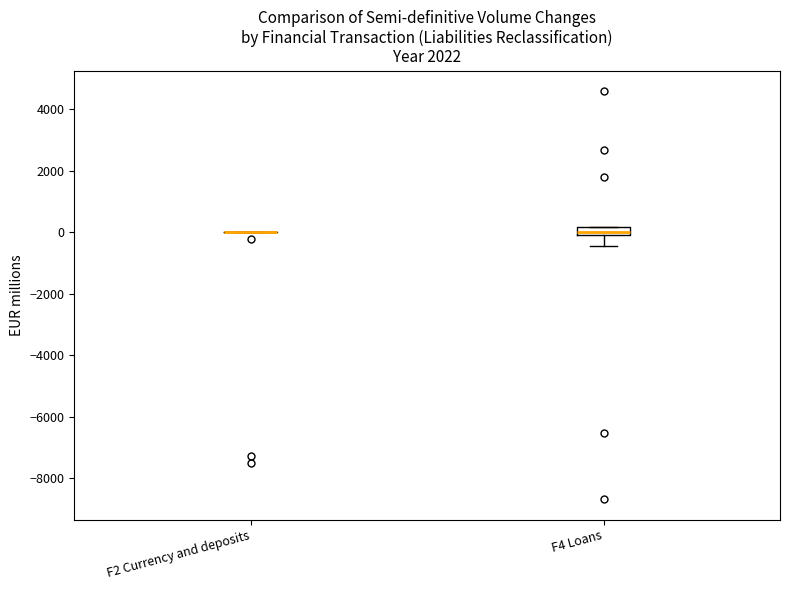

Where is the upper edge of the box for F4 Loans on the y-axis? The values are not printed on the chart, so give them approximately, as read against the axis.

200